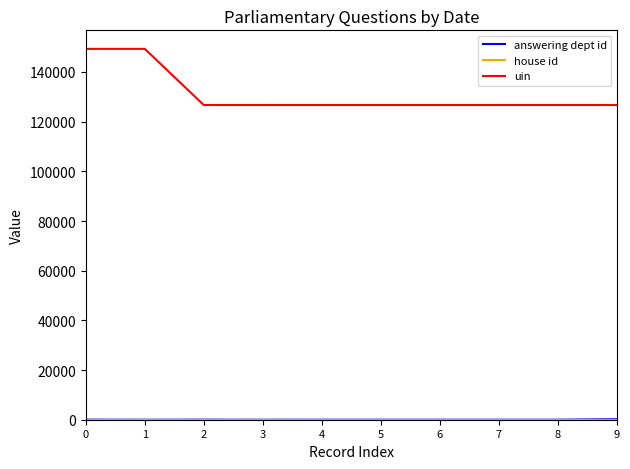

Which series has the largest total across all categories?

uin